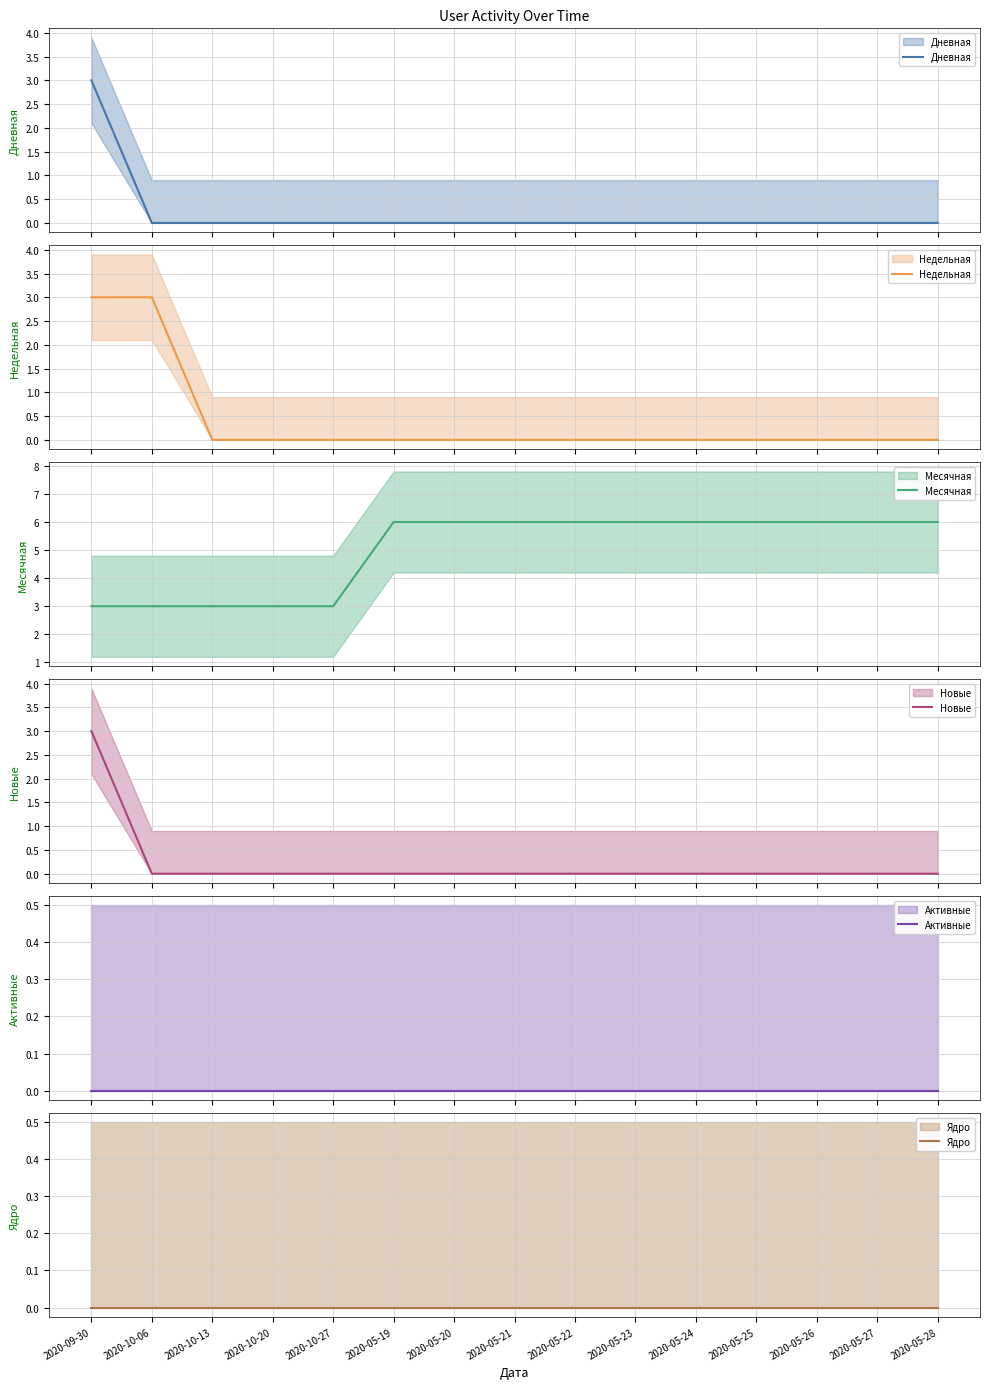

True or false: Ядро and Дневная cross at least once.

False